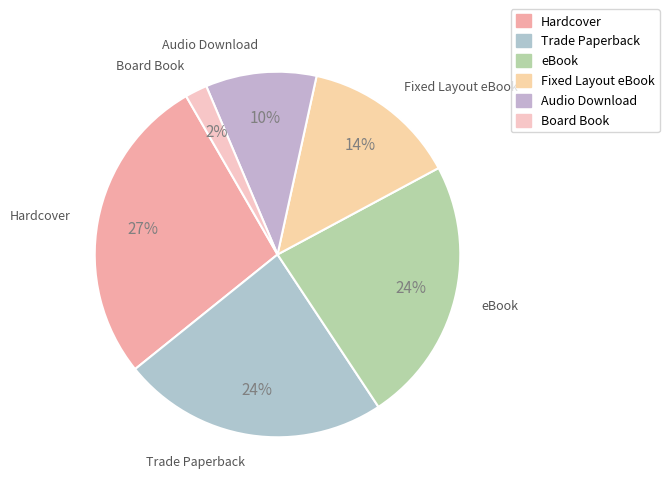

Which category has the biggest portion of the pie?

Hardcover